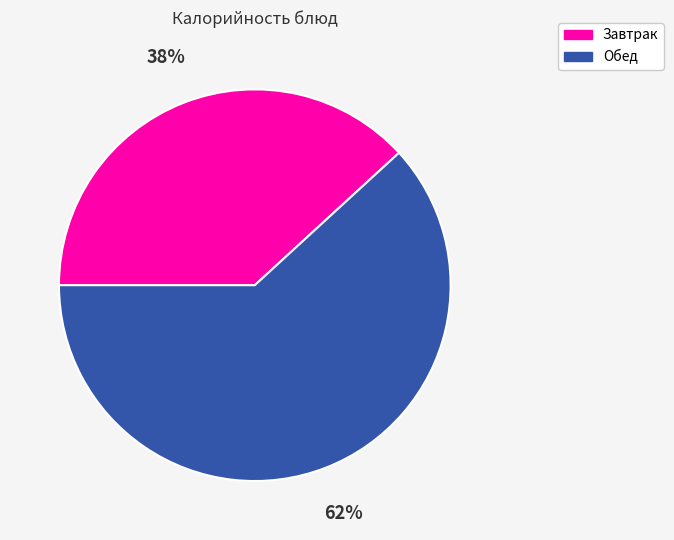

To the nearest percent, what is the difference between the largest and smallest slice percentages?

24%